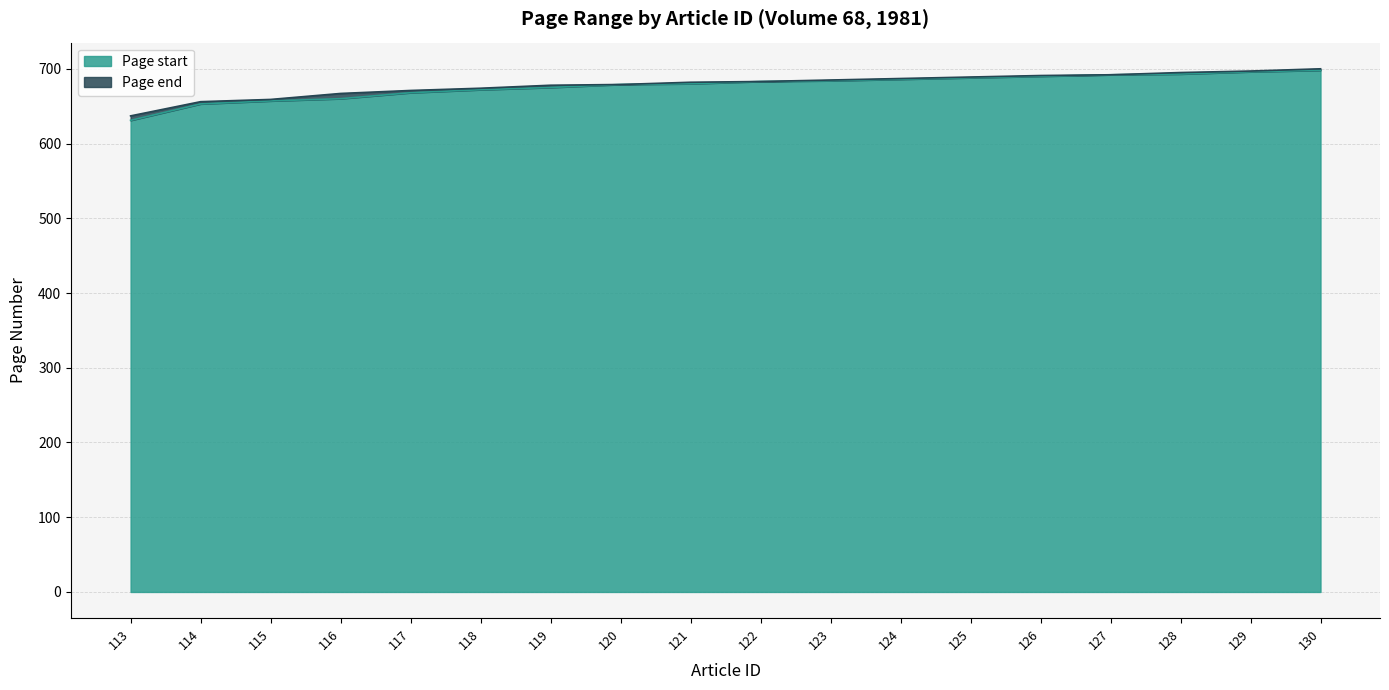

True or false: Page end and Page start intersect in this chart.

False